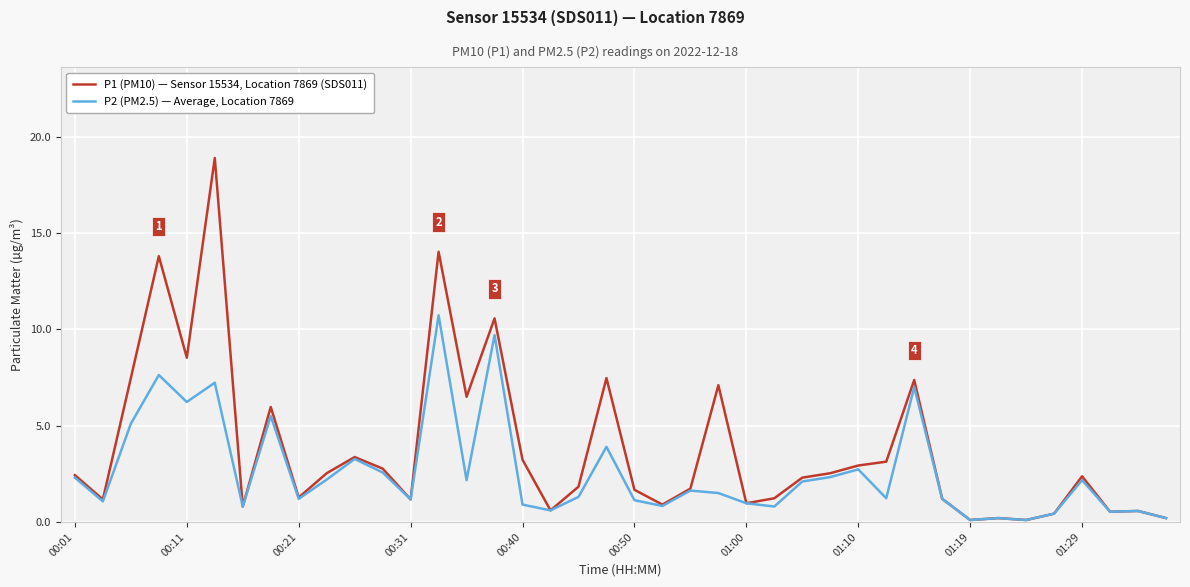

What is the maximum value shown in the chart?

18.9